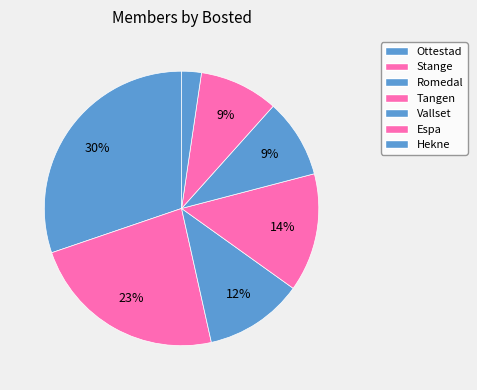

How many slices are in this pie chart?

7